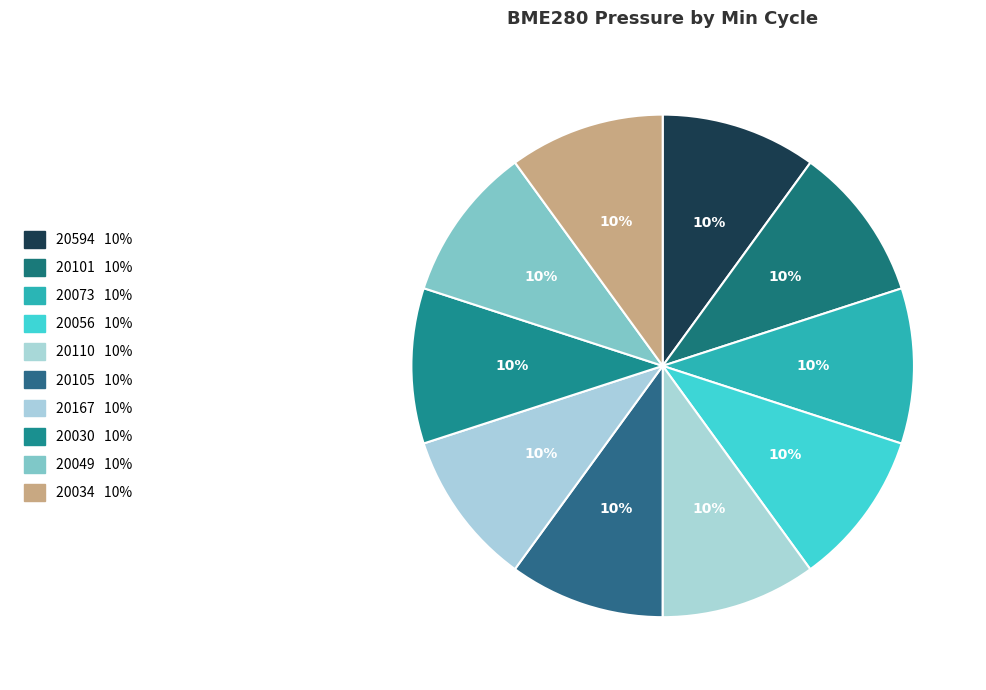

To the nearest percent, what portion does 20073 represent?

10%